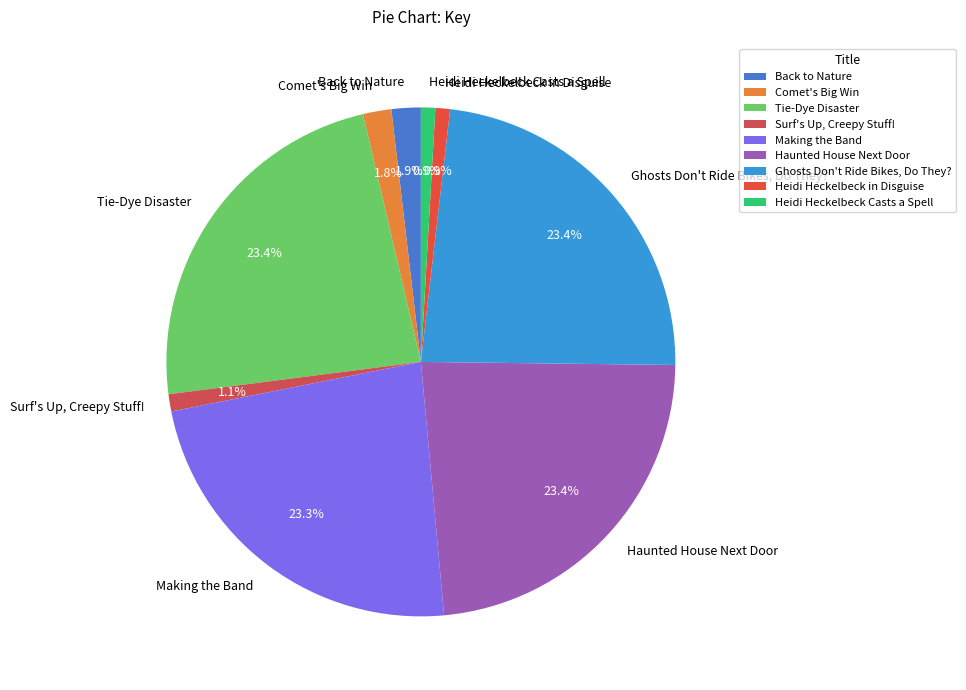

Does any single category account for the majority?

No